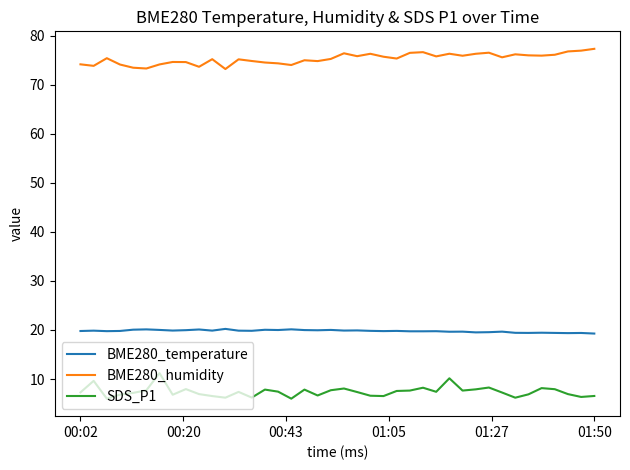

What is the maximum value for BME280_humidity?

77.3